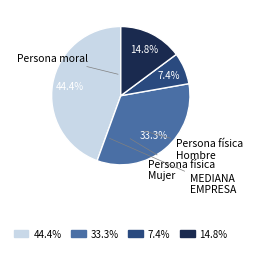

Count the number of slices in the pie.

4